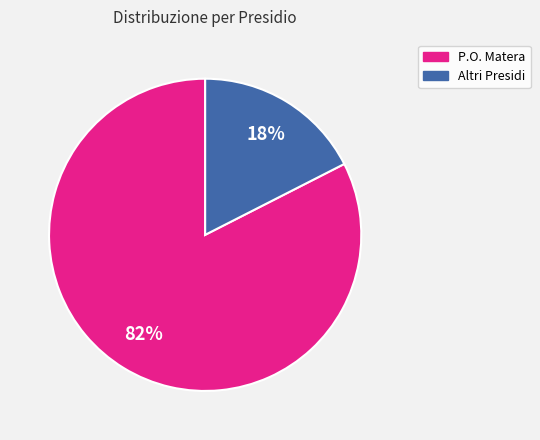

How many slices are in this pie chart?

2